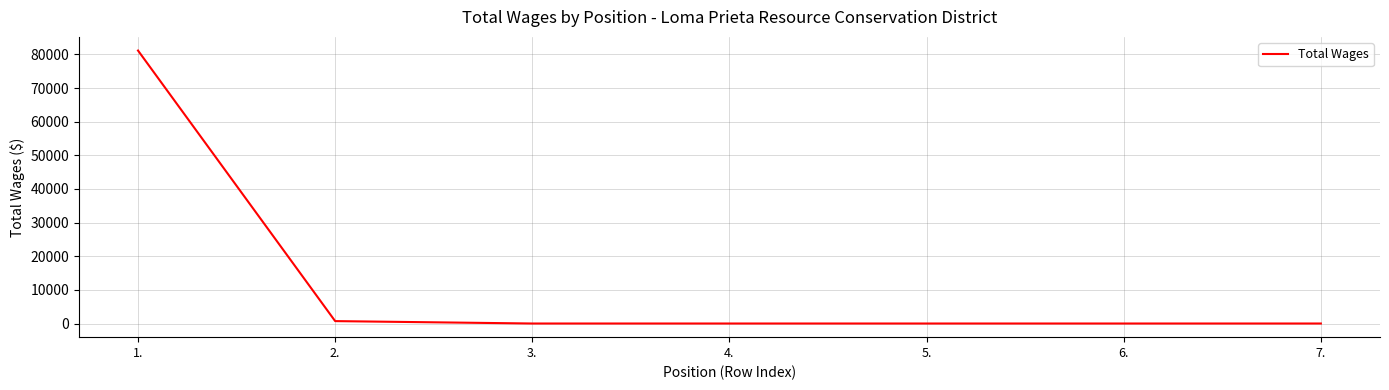

How many values exceed 0?

2